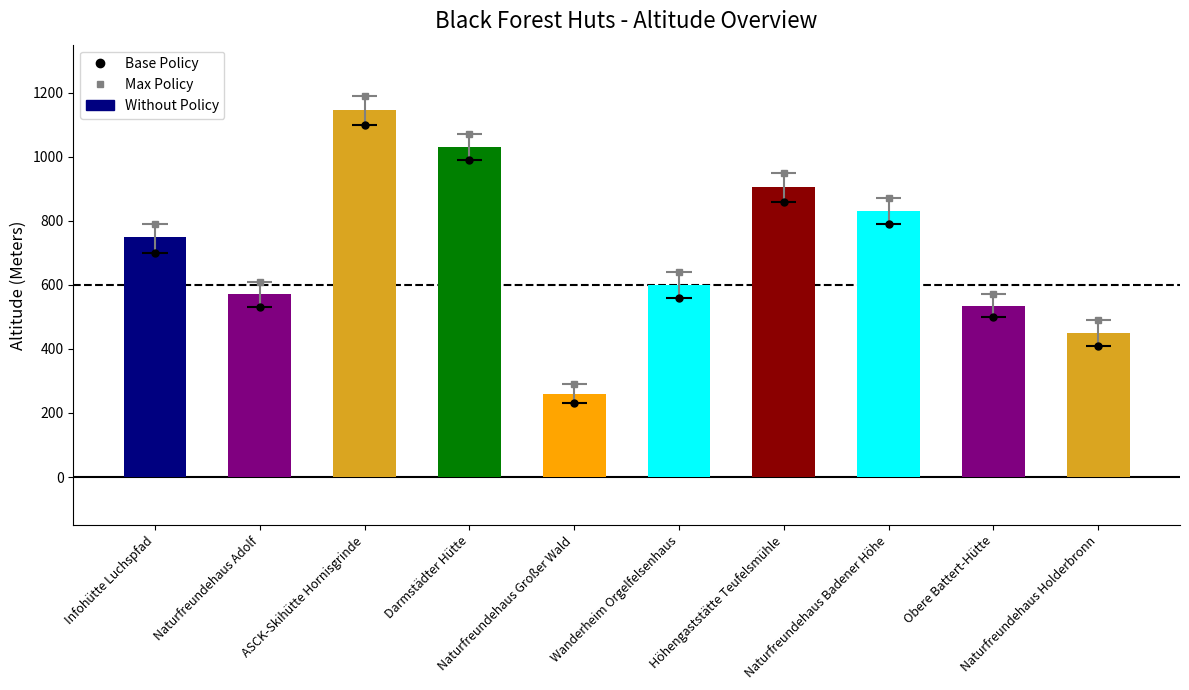

Rank the categories by value from lowest to highest.

Naturfreundehaus Großer Wald, Naturfreundehaus Holderbronn, Obere Battert-Hütte, Naturfreundehaus Adolf, Wanderheim Orgelfelsenhaus, Infohütte Luchspfad, Naturfreundehaus Badener Höhe, Höhengaststätte Teufelsmühle, Darmstädter Hütte, ASCK-Skihütte Hornisgrinde